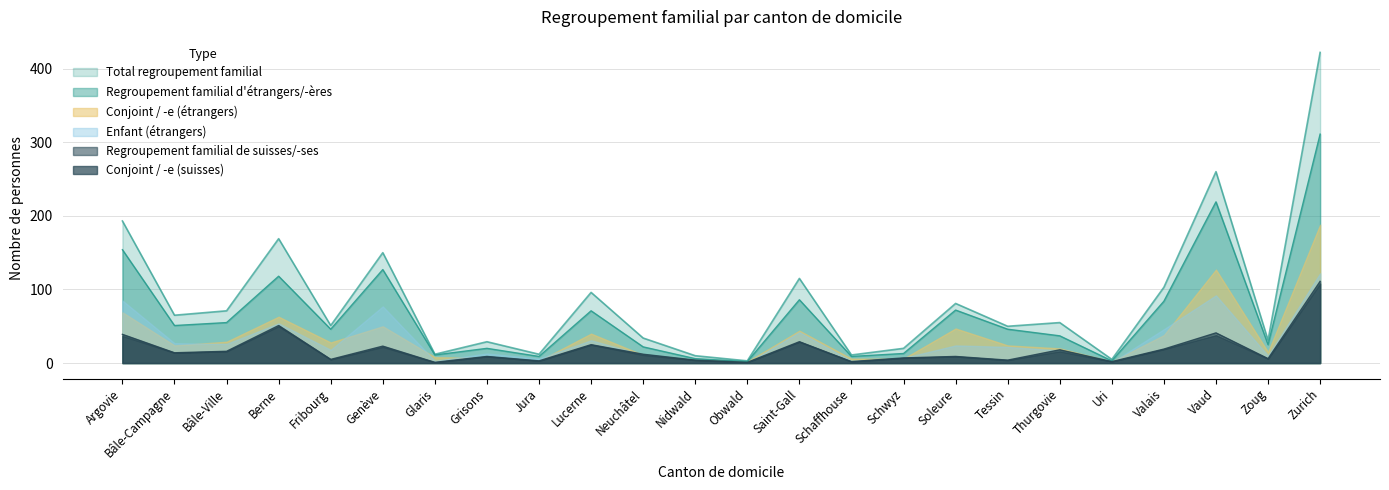

What is the maximum value for Enfant (étrangers)?

122